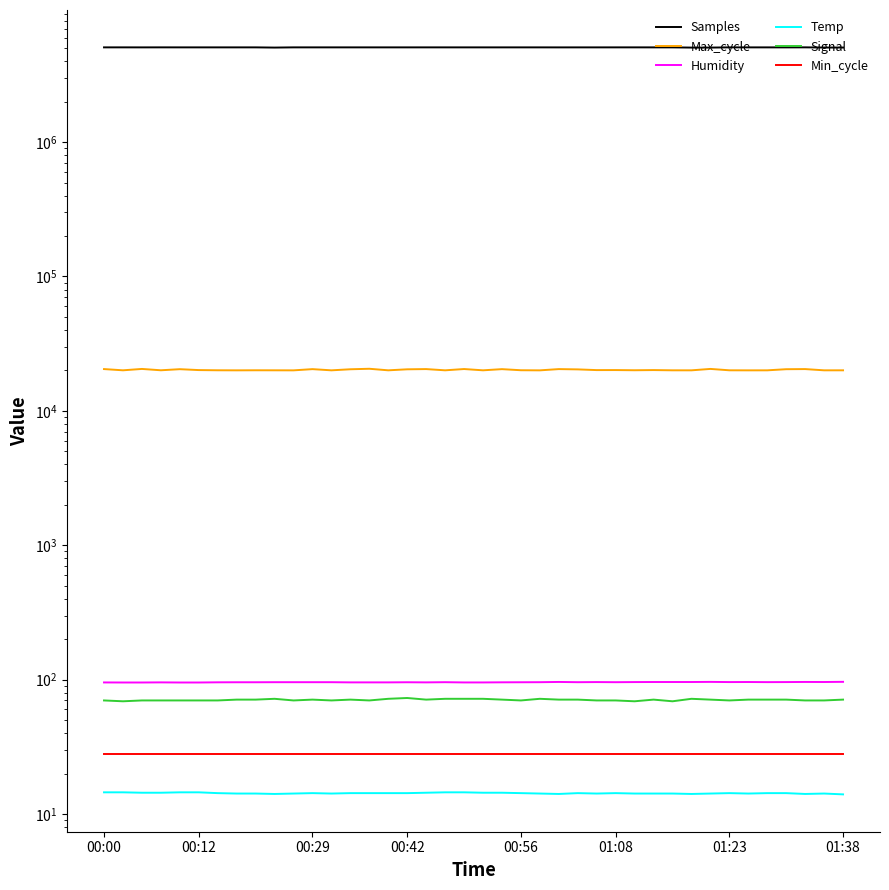

What is the total value across all series at 26?

5090897.1